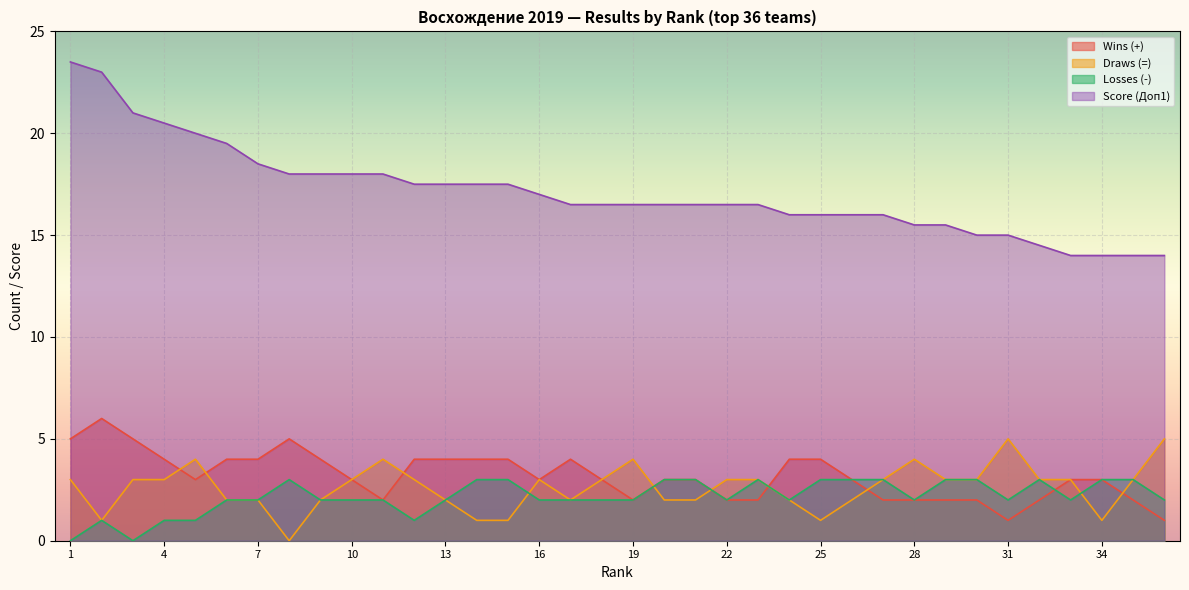

Where is Wins (+) nearest to the value 3?

5